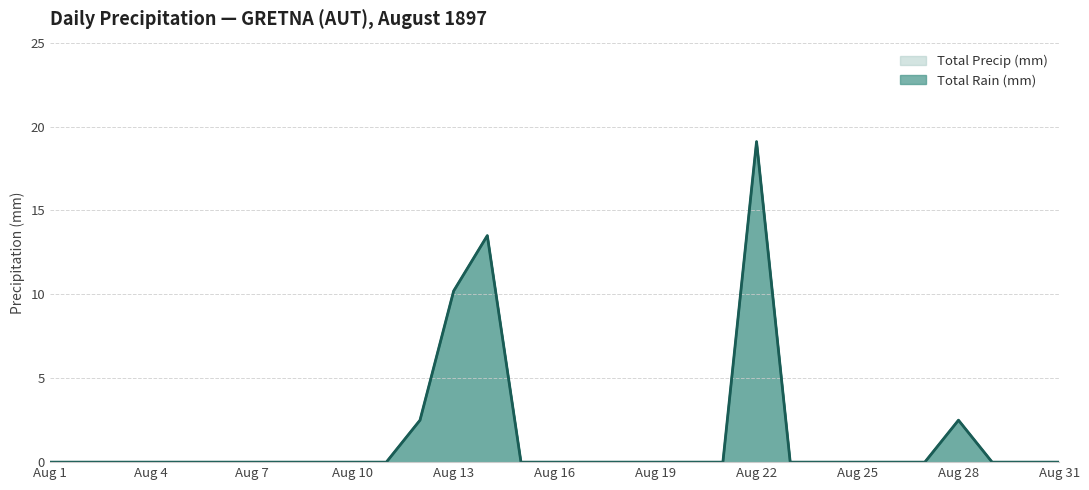

Which series changed the most between 1897-08-06 and 1897-08-28?

Total Rain (mm)